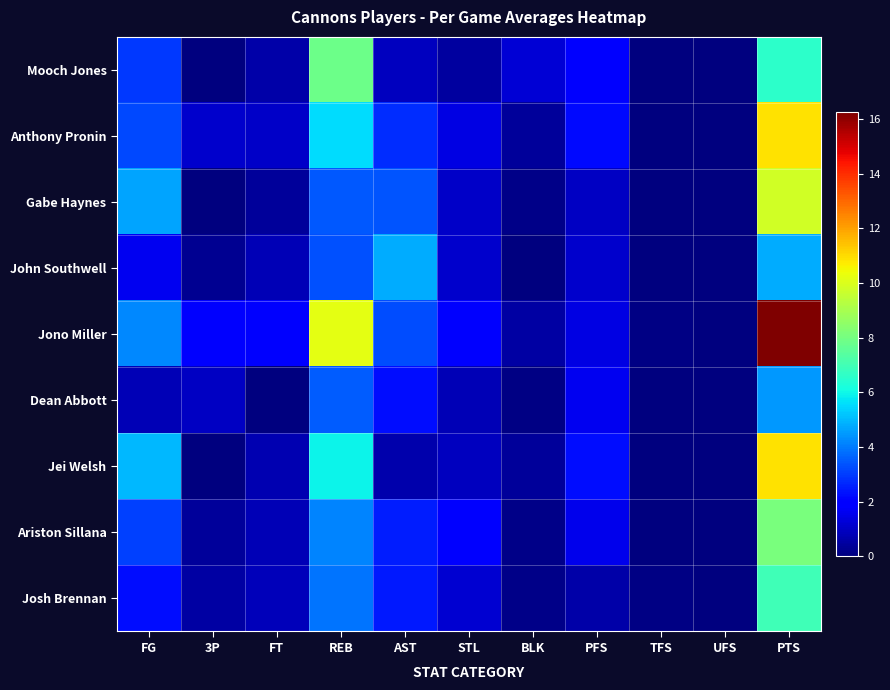

At FT, list the series in order from largest to smallest.

Jono Miller, Anthony Pronin, Josh Brennan, John Southwell, Ariston Sillana, Jei Welsh, Mooch Jones, Gabe Haynes, Dean Abbott